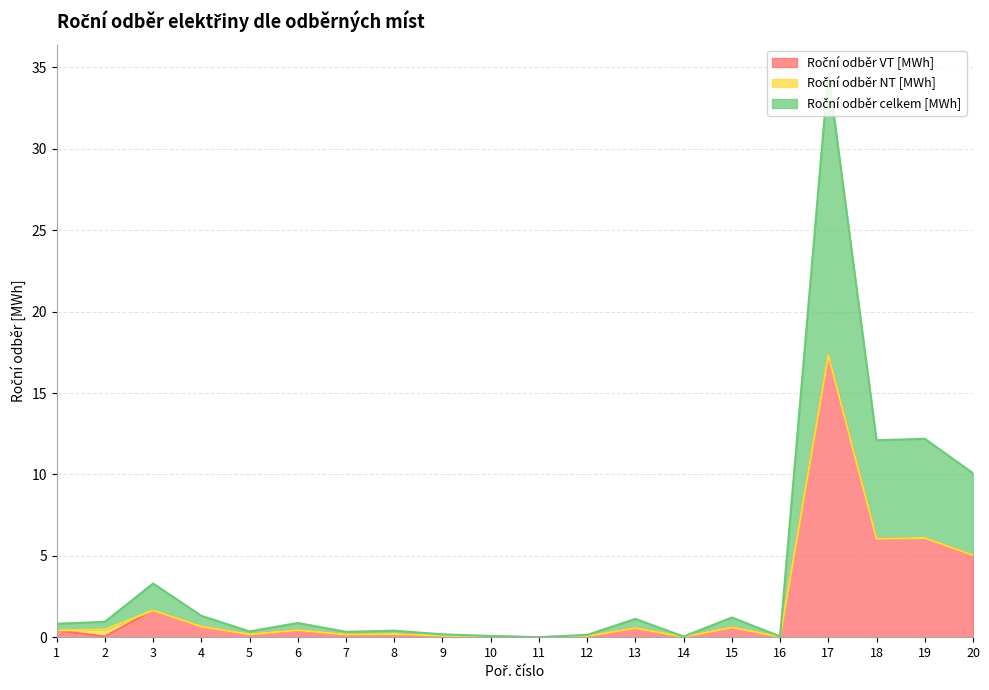

True or false: Roční odběr VT [MWh] and Roční odběr celkem [MWh] intersect in this chart.

False